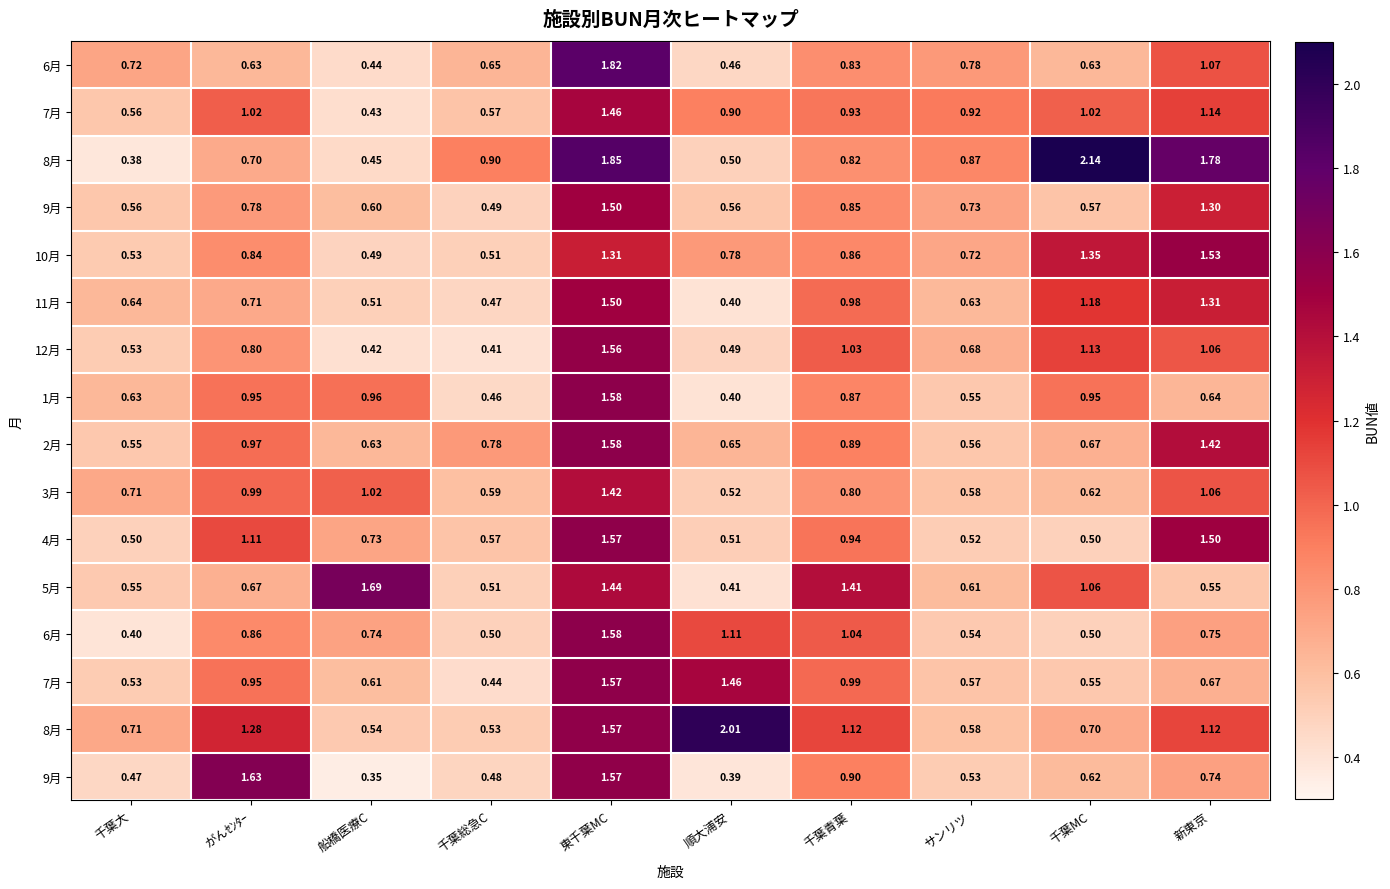

What is the total value across all series at 千葉青葉?

15.3